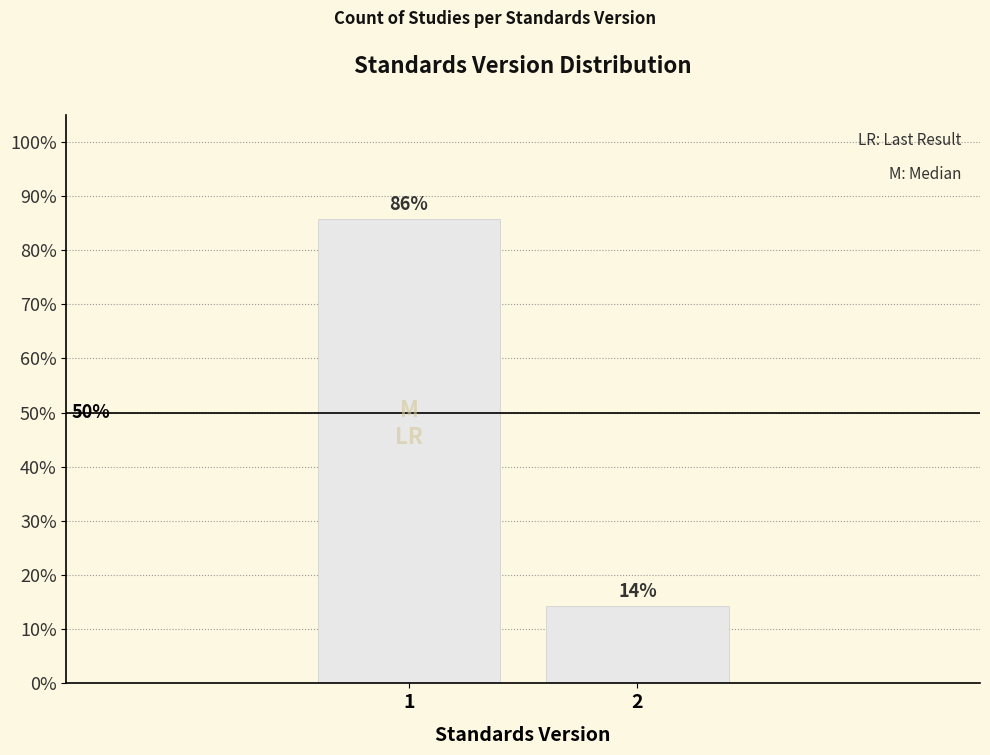

Where does the data first go above 85?

1